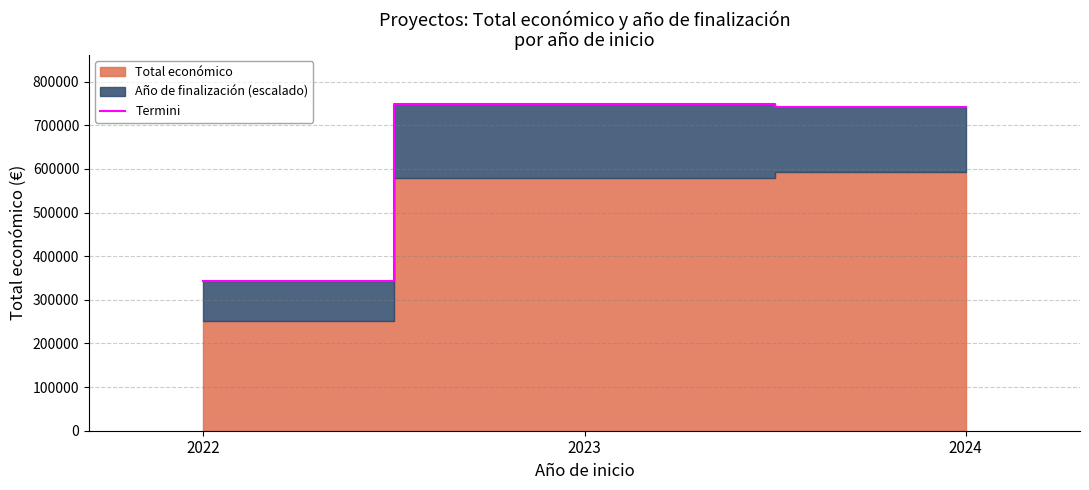

What is the maximum value for Termini?

749355.0